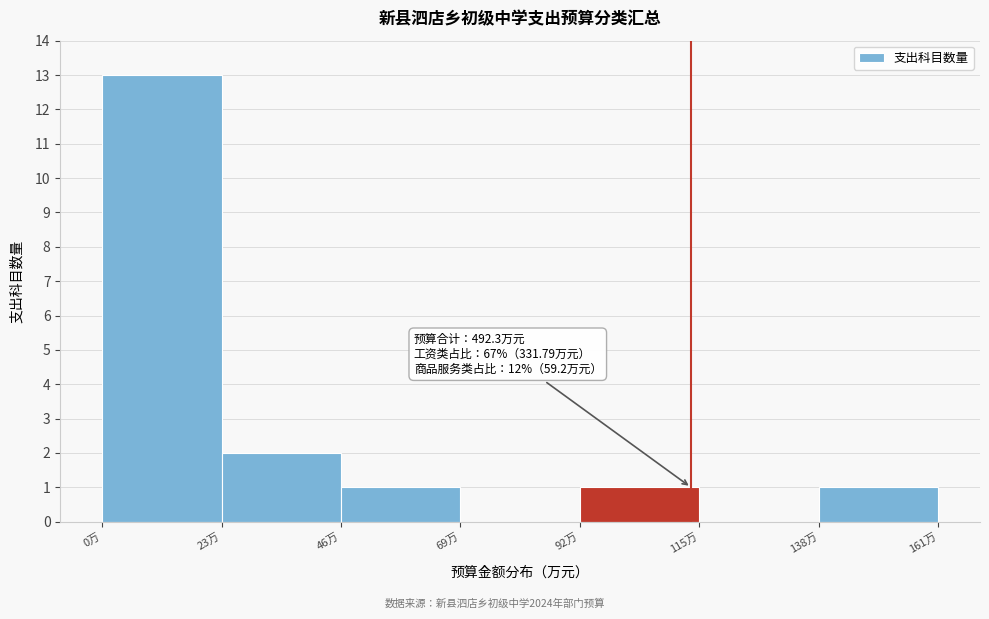

Which range on the x-axis has the tallest bar?

0 to 23